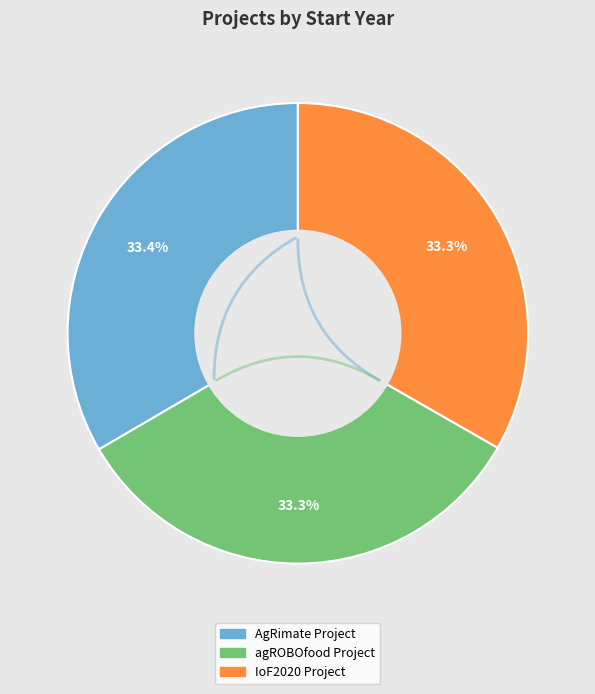

What is the ratio of the value at AgRimate Project to the value at IoF2020 Project?

1.0